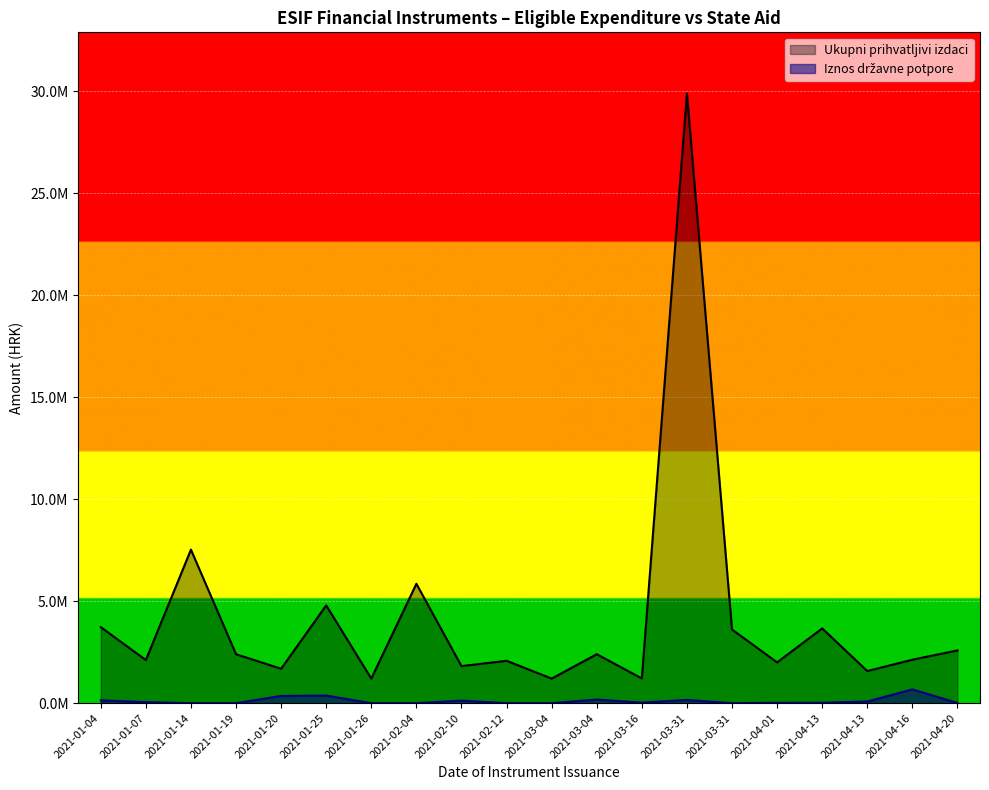

How many data points in Iznos državne potpore are above 28250?

10